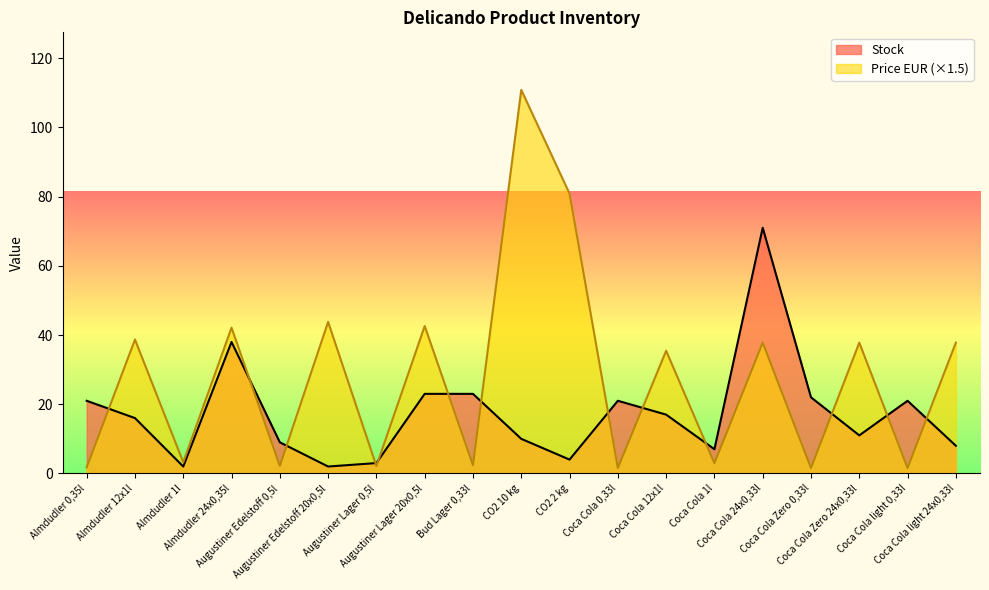

Where is the first local minimum for Price EUR?

Almdudler 1l